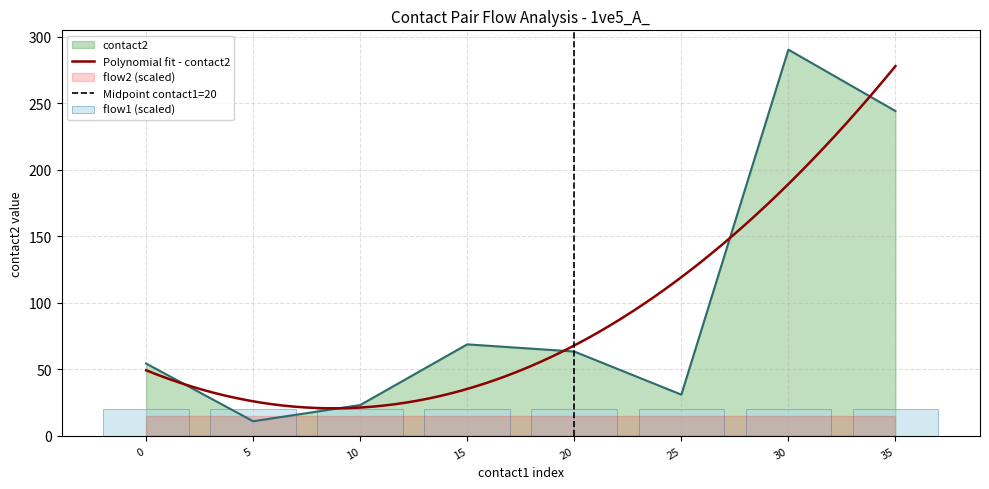

True or false: contact2 has a value of 290.3 at 30.

True